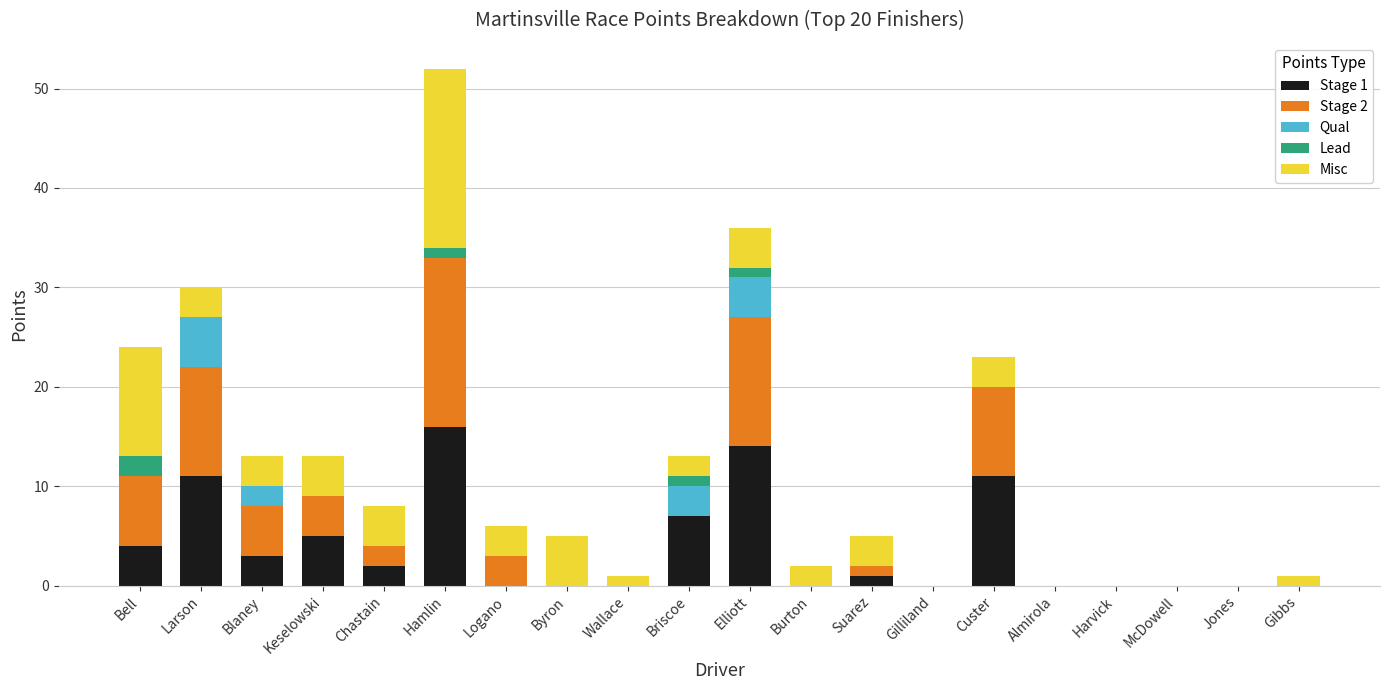

What is the total value across all series at Bell?

24